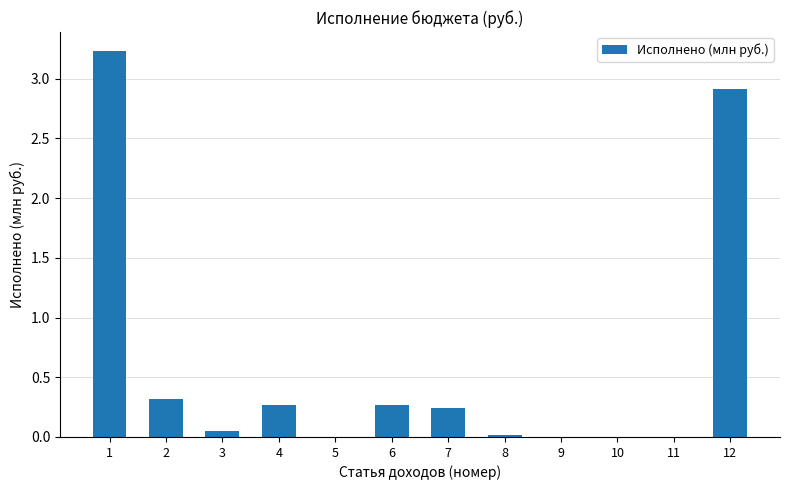

What is the sum of the values at 5 and 12?

2.9